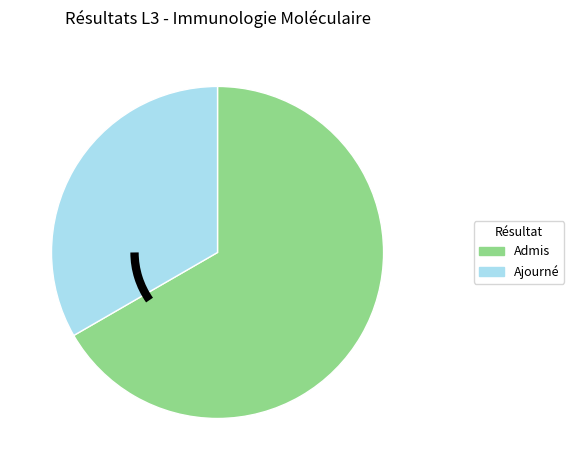

Which slice is the largest?

Admis